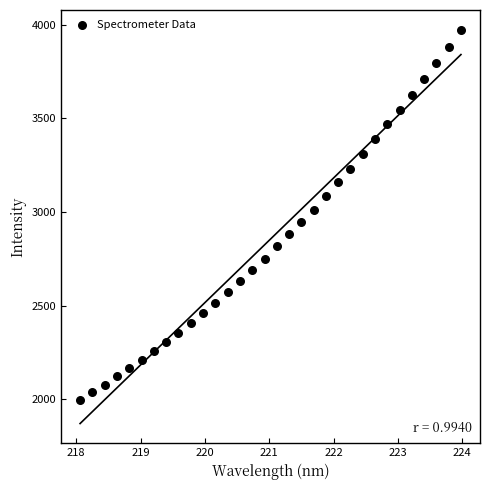

What is the range of X values (max minus min)?

5.9